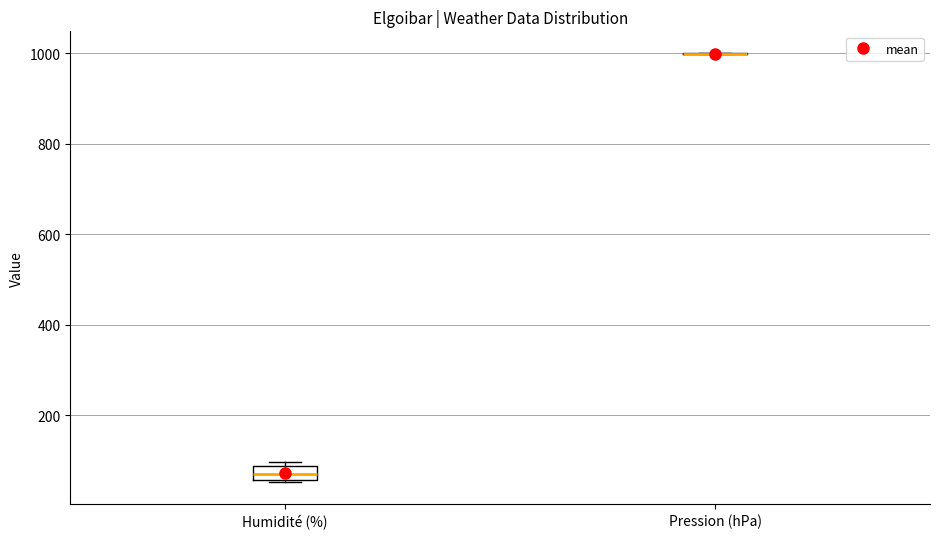

Reading left to right, transcribe this box plot: for each box, give where its median line is, the range the box spans, and where its two whiskers end, as read against the y-axis. The values are not printed on the chart, so give them approximately, as read against the axis.

Humidité (%): median 60 (inside the box), box 60 to 80, whiskers 60 to 100
Pression (hPa): box collapsed to a line at 1000, whiskers 1000 to 1000